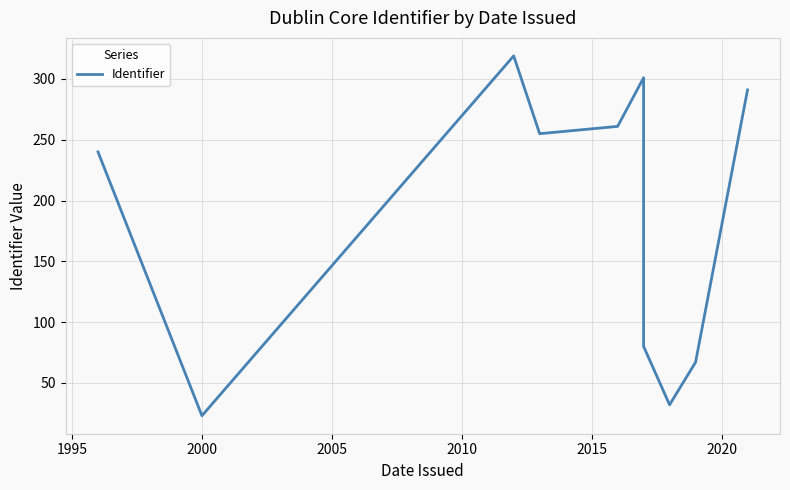

What is the value of the 7th point from the left?

80